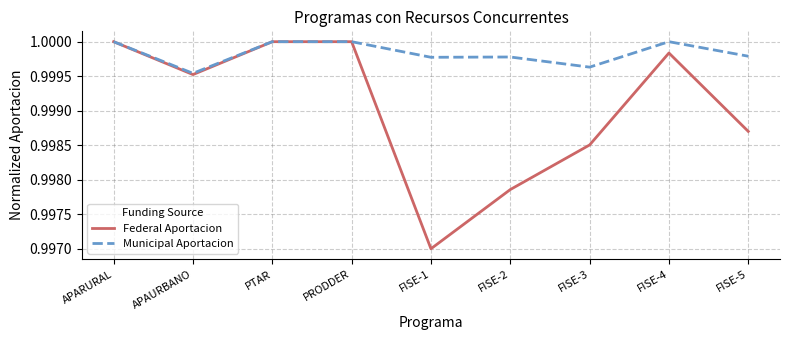

Is it true that Municipal Aportacion equals 0.6 at FISE-3?

False